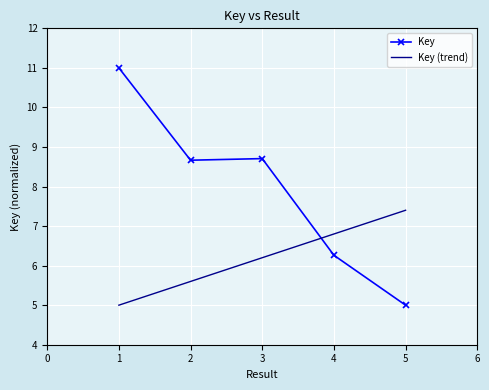

What is the highest value of the Key (trend) series?

7.4